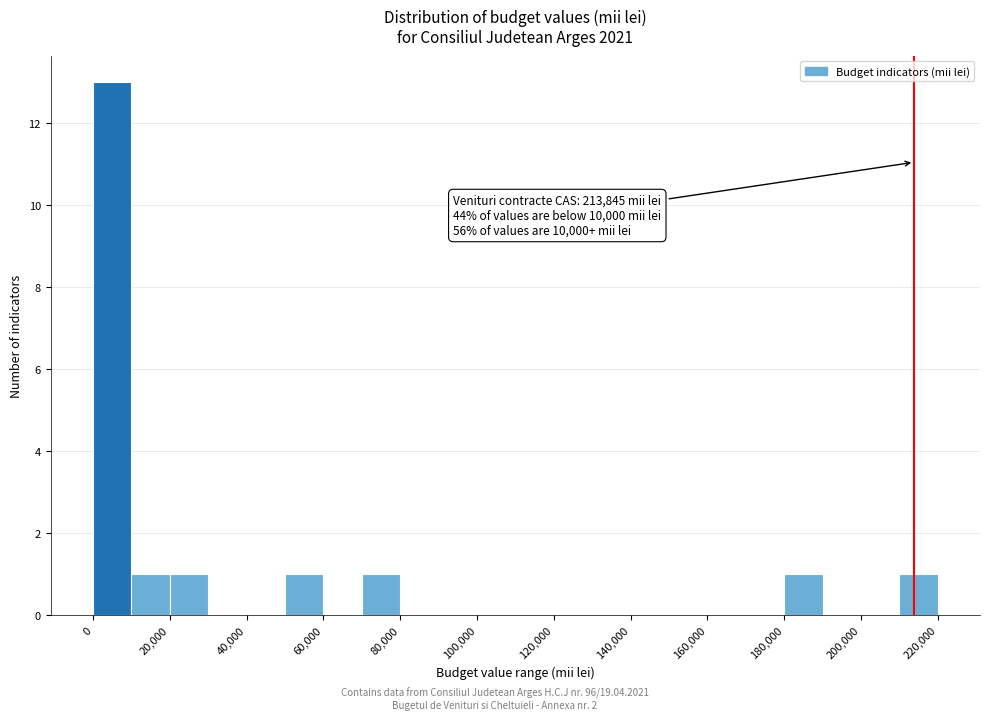

Which range on the x-axis has the tallest bar?

0 to 10000